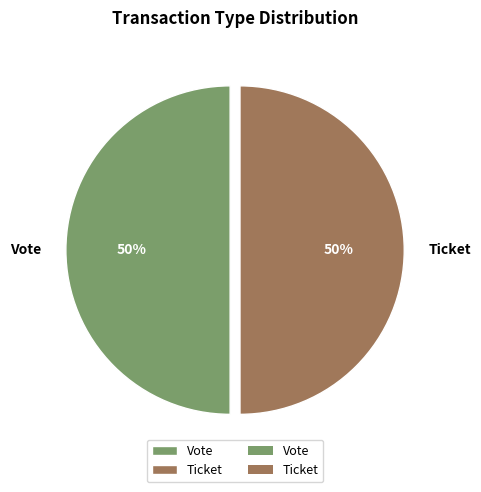

Count the number of slices in the pie.

2